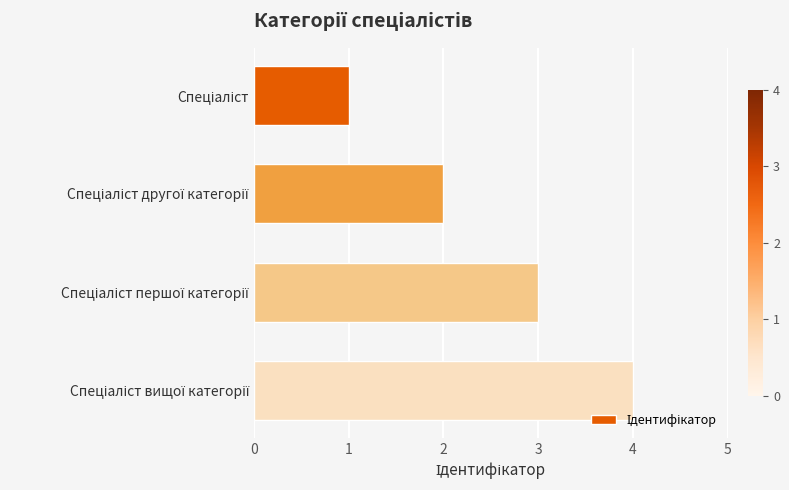

What is the difference between the maximum and minimum values?

3